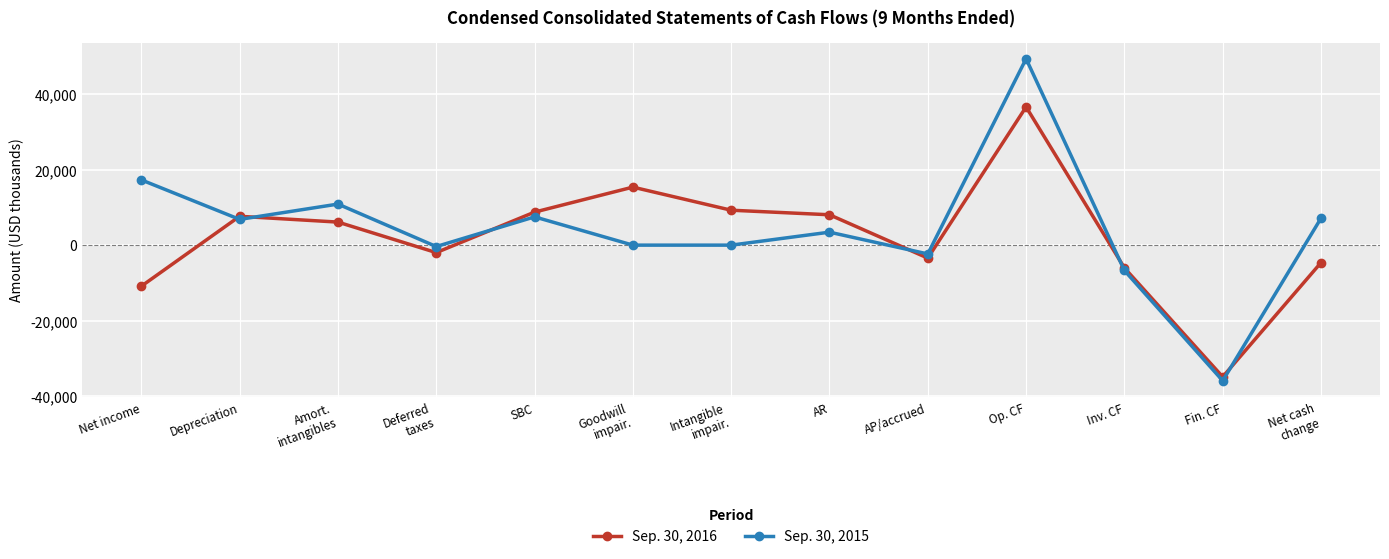

Which series has the largest range (max minus min)?

Sep. 30, 2015